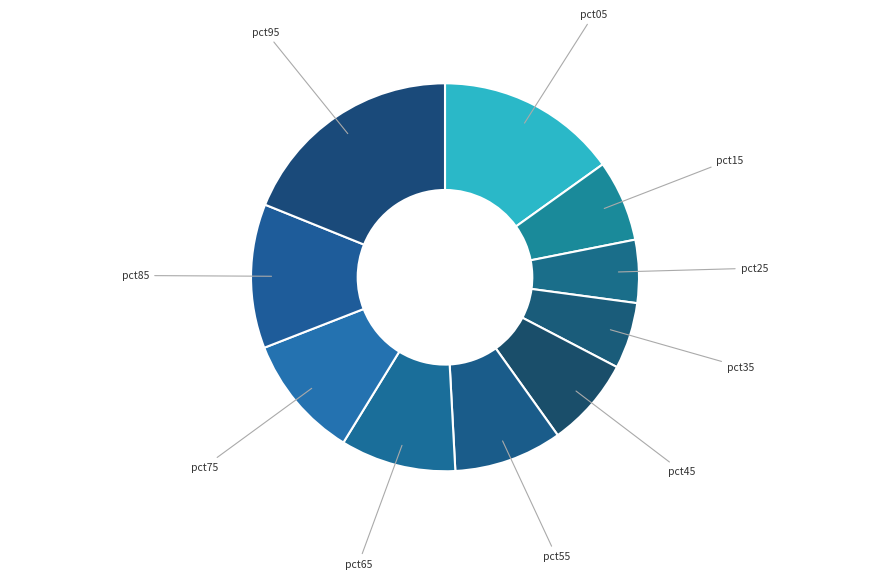

The pct35 slice represents 6% of the pie. True or false?

True